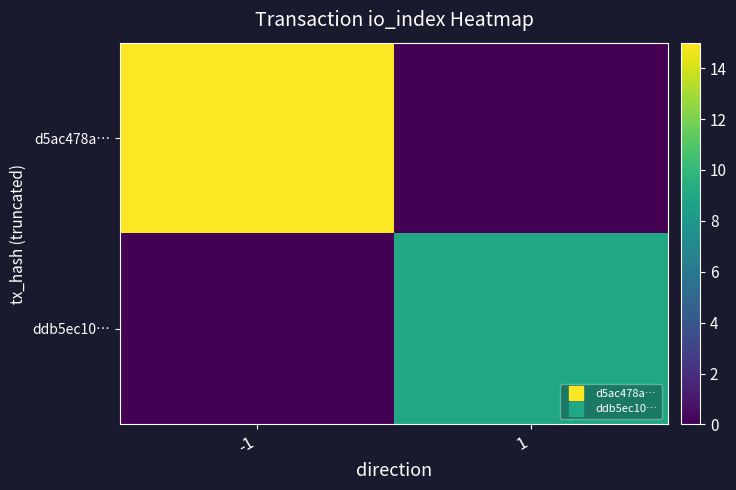

At 1, list the series in order from largest to smallest.

ddb5ec10…, d5ac478a…